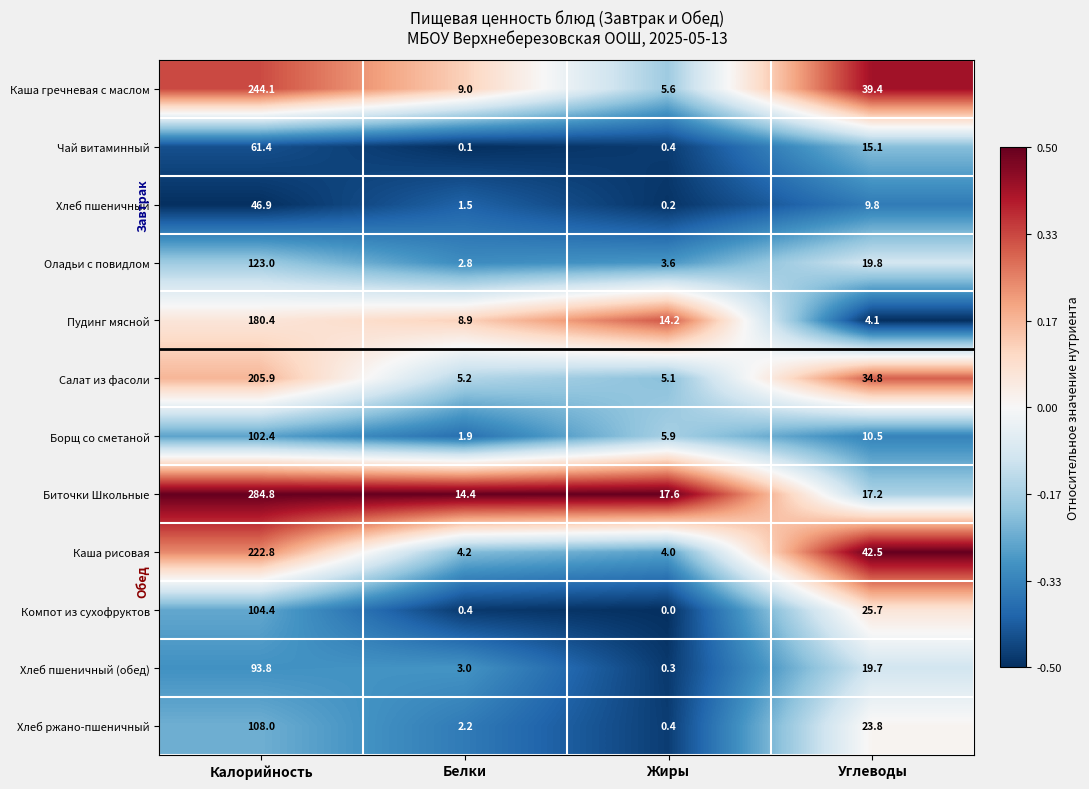

Which series has the widest spread of values?

Биточки Школьные